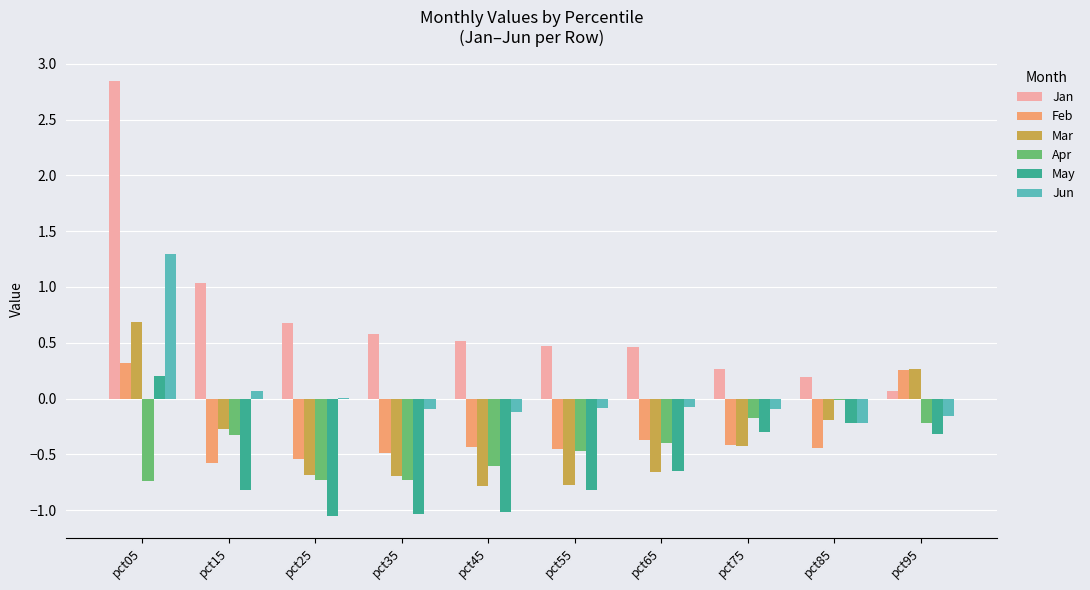

At which label is Feb closest to 0?

pct95